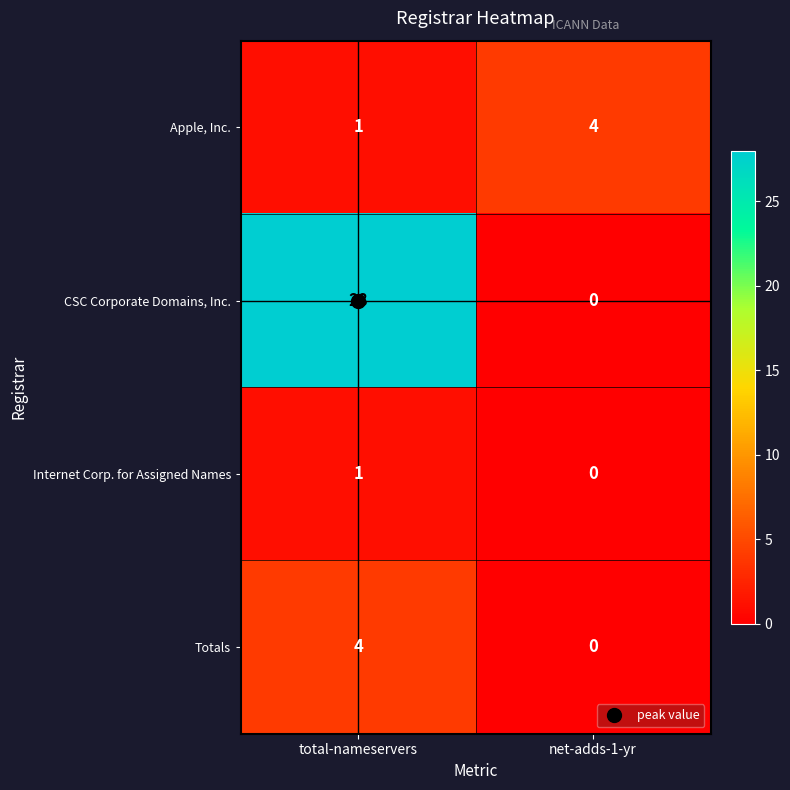

What is the difference between the maximum and minimum values in the Totals series?

4